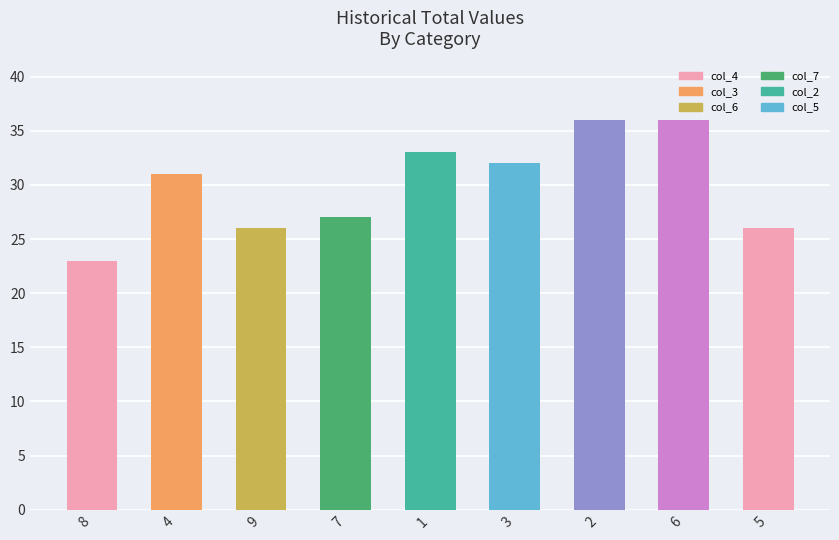

Reading left to right, transcribe all the data shown in this chart.

23	31	26	27	33	32	36	36	26